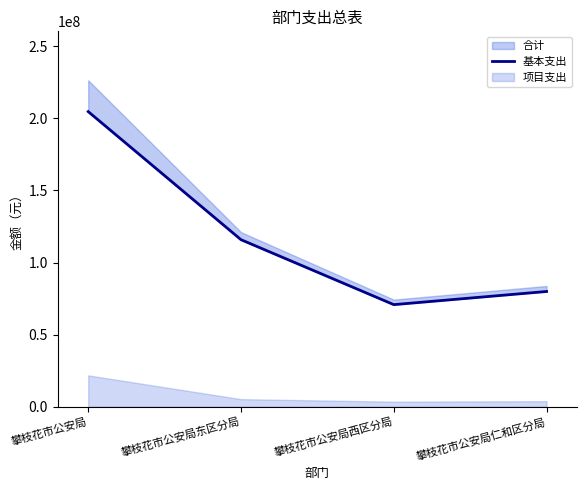

True or false: the data shows 70807912.9 at 攀枝花市公安局西区分局.

True